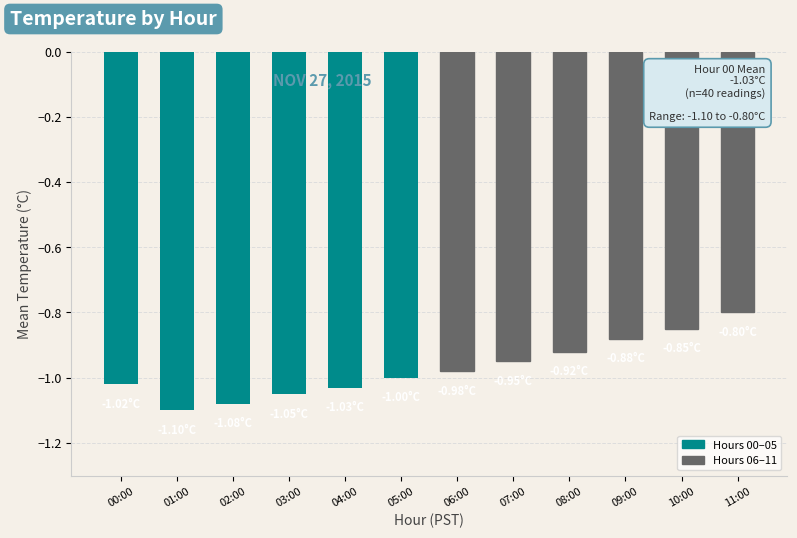

What is the difference between the maximum and minimum values?

0.3